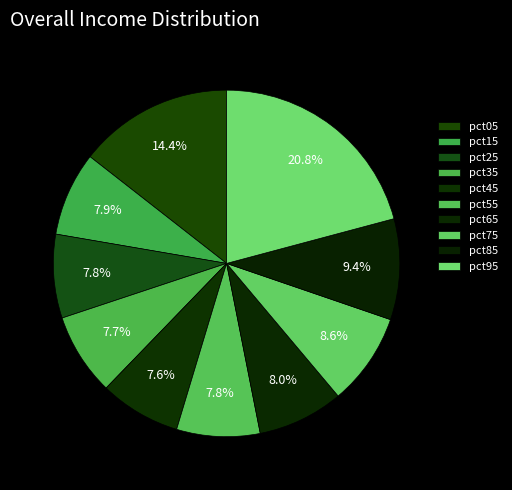

What percentage is the pct25 slice, to the nearest percent?

8%